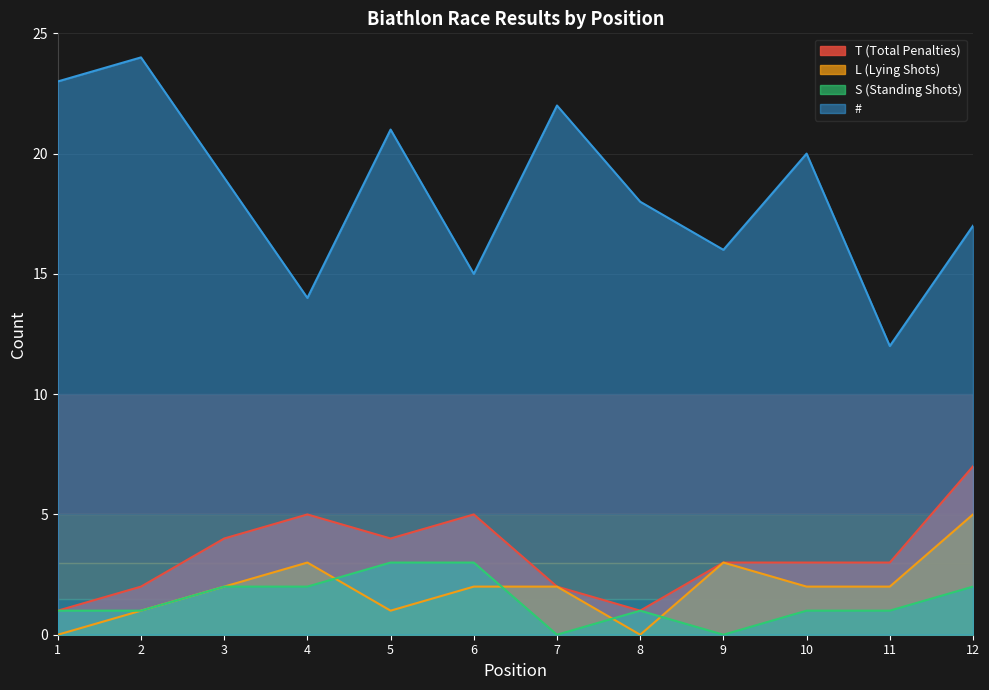

What is the difference between the maximum and minimum values in the L (Lying Shots) series?

5